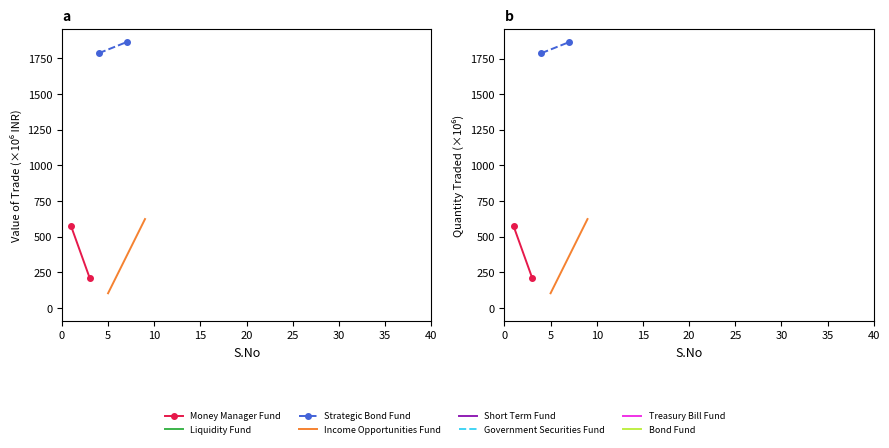

How many distinct data groups are displayed?

3